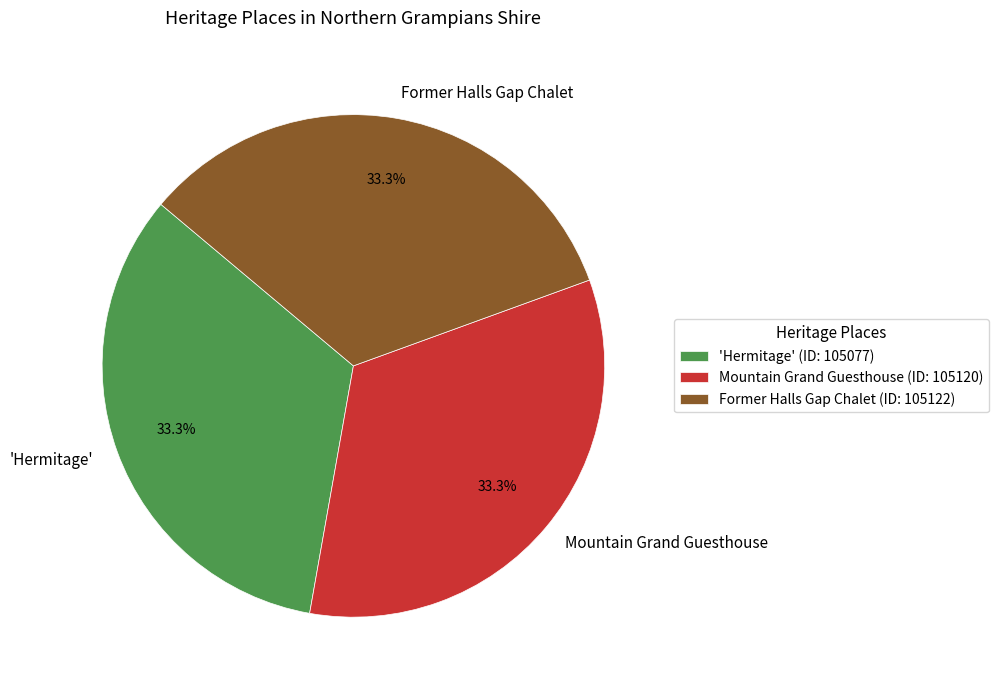

To the nearest percent, what is the average slice percentage?

33%